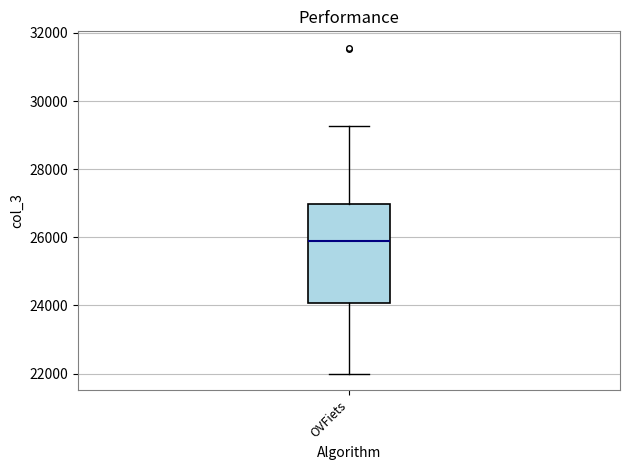

Where is the lower edge of the box for OVFiets on the y-axis? The values are not printed on the chart, so give them approximately, as read against the axis.

24000